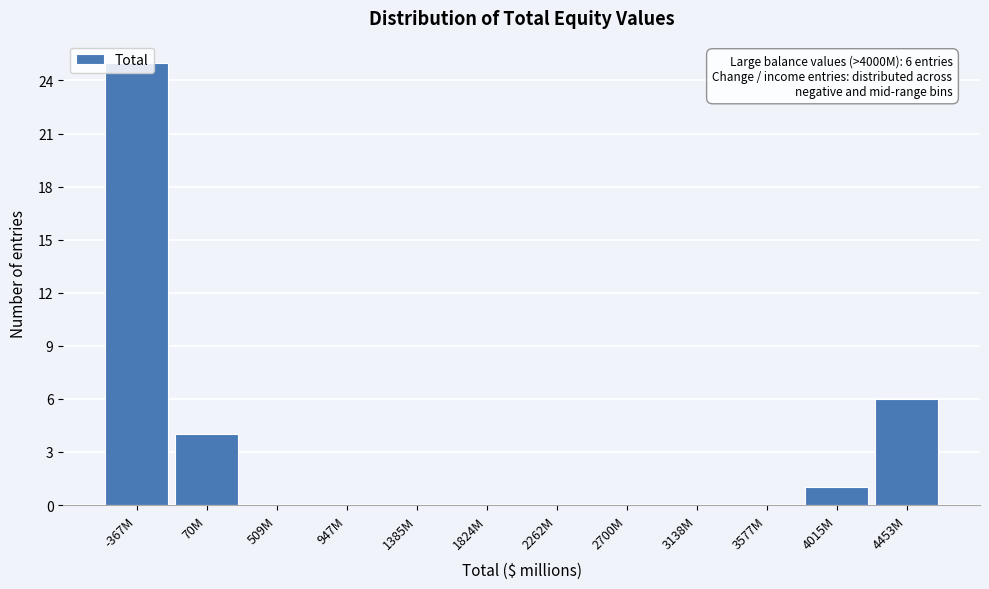

Between 947M and 4015M, which is larger?

4015M